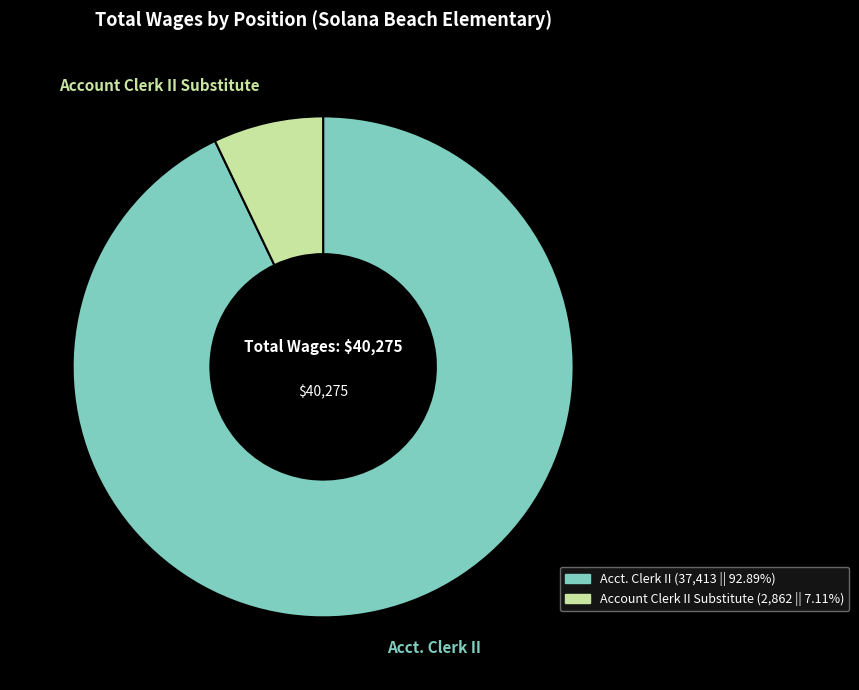

Do Account Clerk II Substitute and Acct. Clerk II together represent more than half of the pie?

Yes